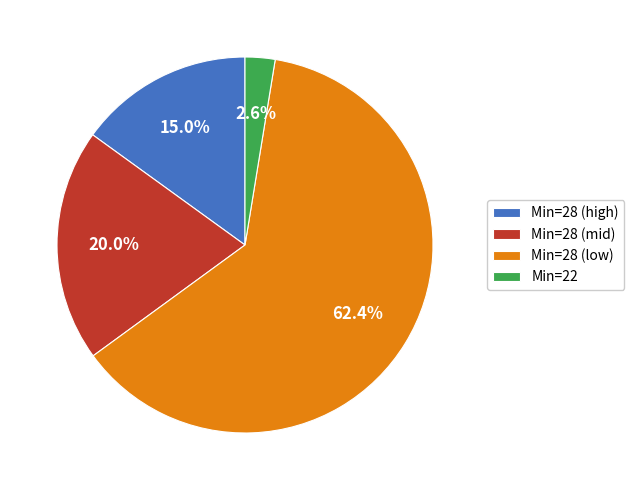

Combined, do Min=28 (mid) and Min=22 account for over 50%?

No